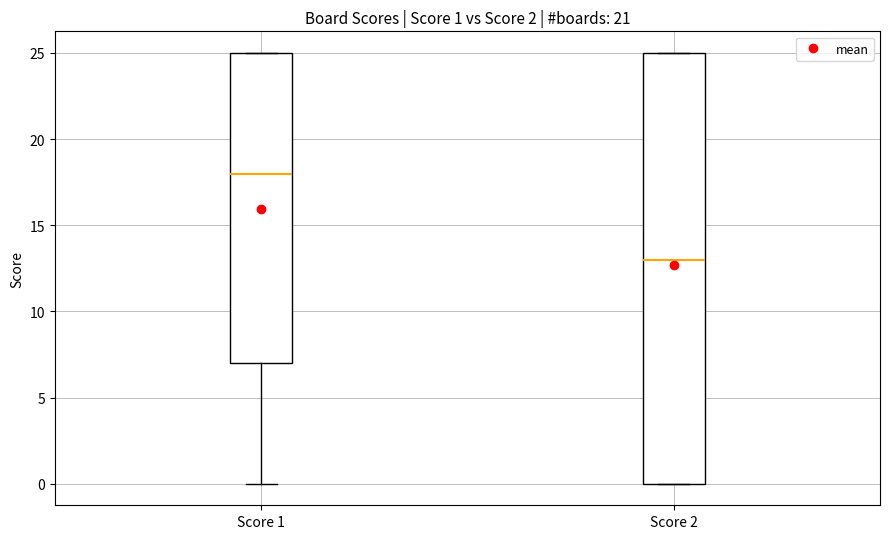

Comparing the boxes themselves (not the whiskers), which one is the tallest?

Score 2